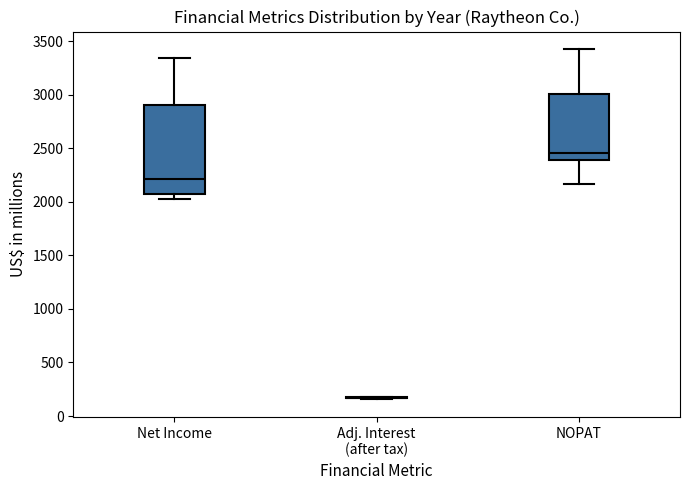

Reading left to right, transcribe this box plot: for each box, give where its median line is, the range the box spans, and where its two whiskers end, as read against the y-axis. The values are not printed on the chart, so give them approximately, as read against the axis.

Net Income: median 2200, box 2050 to 2900, whiskers 2000 to 3350
Adj. Interest (after tax): box collapsed to a line at 150, whiskers 150 to 200
NOPAT: median 2450, box 2400 to 3000, whiskers 2150 to 3450